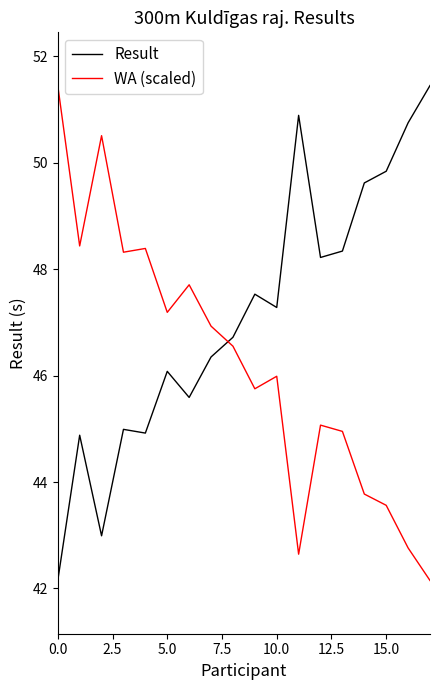

Is this an area chart (filled region under the line)?

No